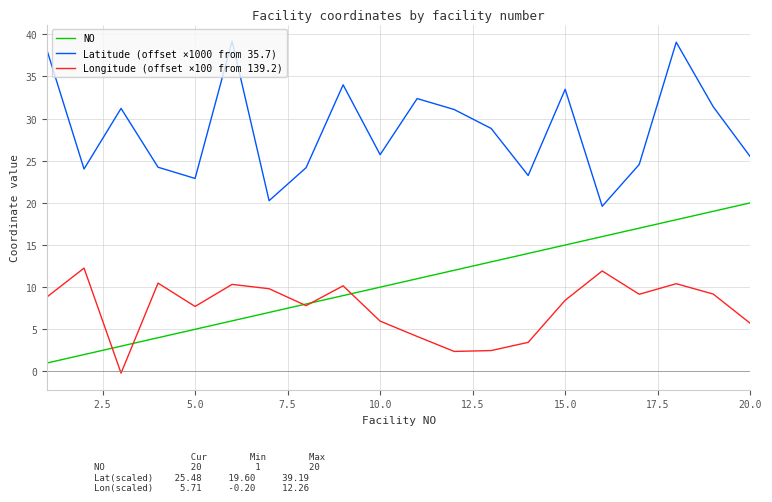

What is the minimum value for Latitude (offset ×1000 from 35.7)?

19.6